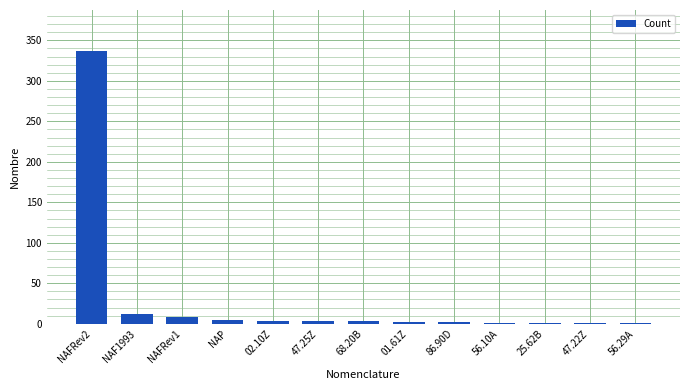

Approximately how many times larger is the value at NAP compared to 68.20B?

1.7